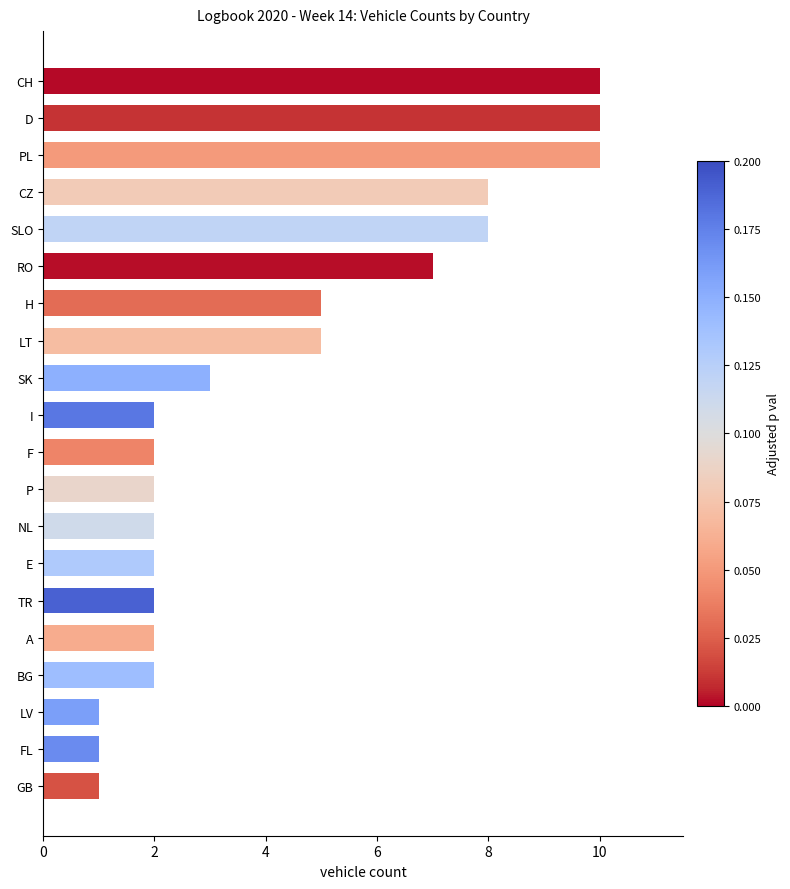

True or false: the data shows 0 at F.

False